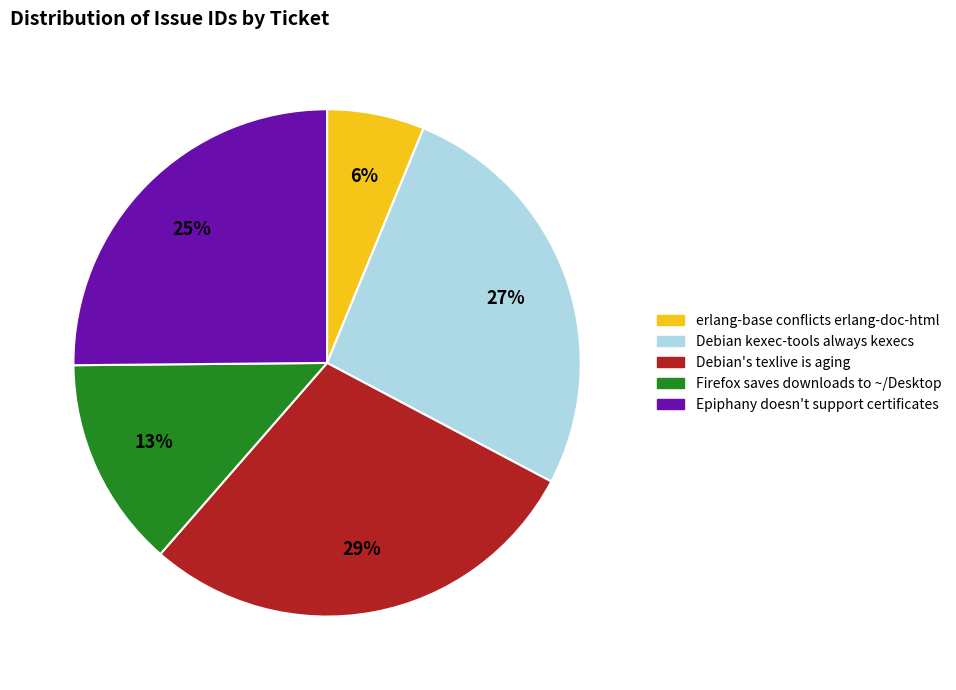

Do erlang-base conflicts erlang-doc-html and Debian kexec-tools always kexecs together represent more than half of the pie?

No